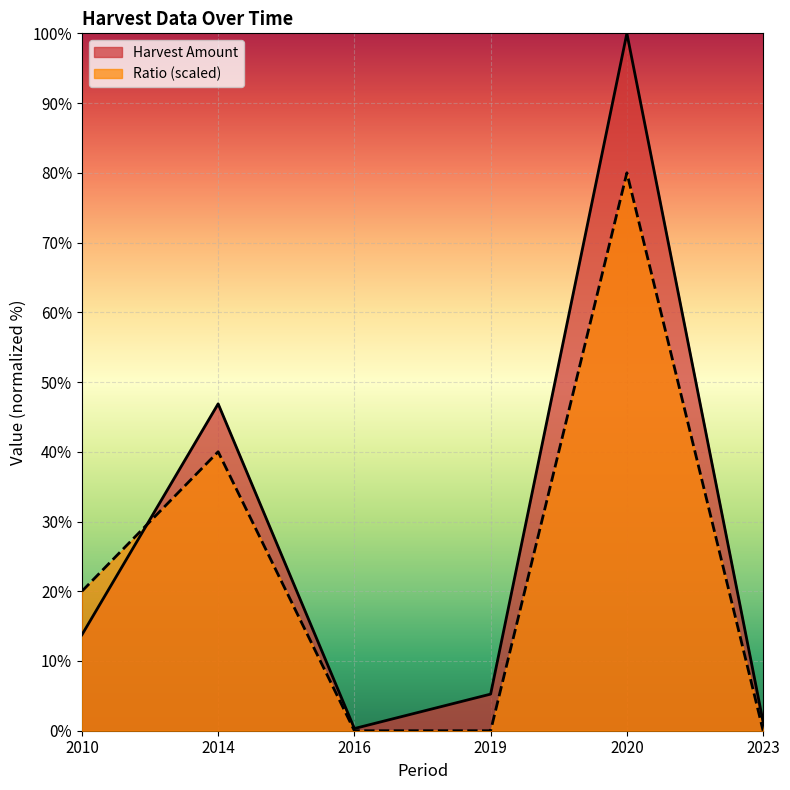

Reading left to right, list all the values displayed in this chart.

Harvest Amount: 13.8	46.9	0.3	5.2	100.0	1.2
Ratio: 20.0	40.0	0.0	0.0	80.0	0.0